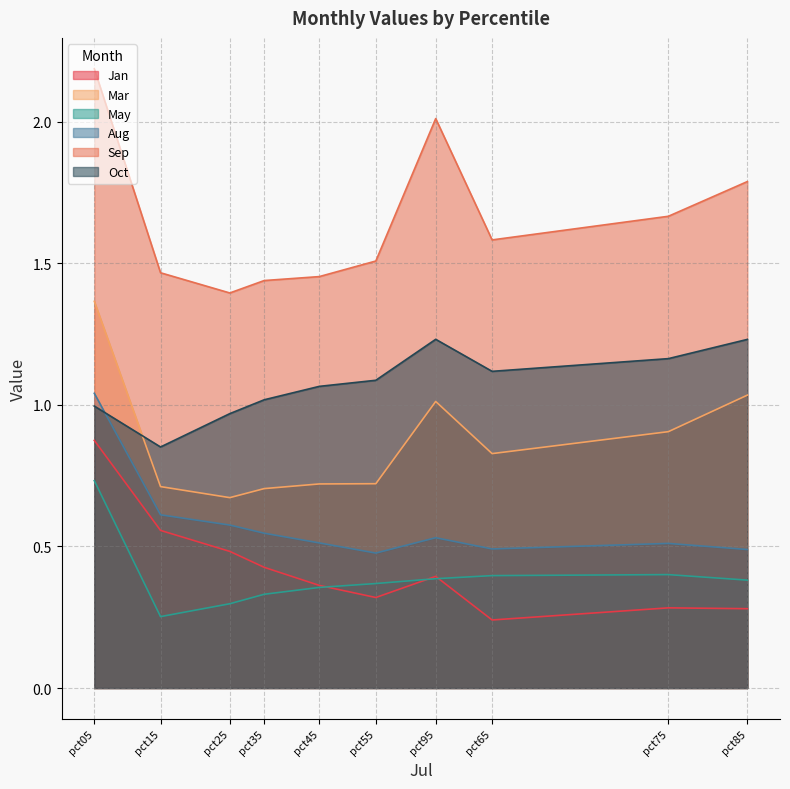

The Mar series shows 0.4 at pct05. True or false?

False